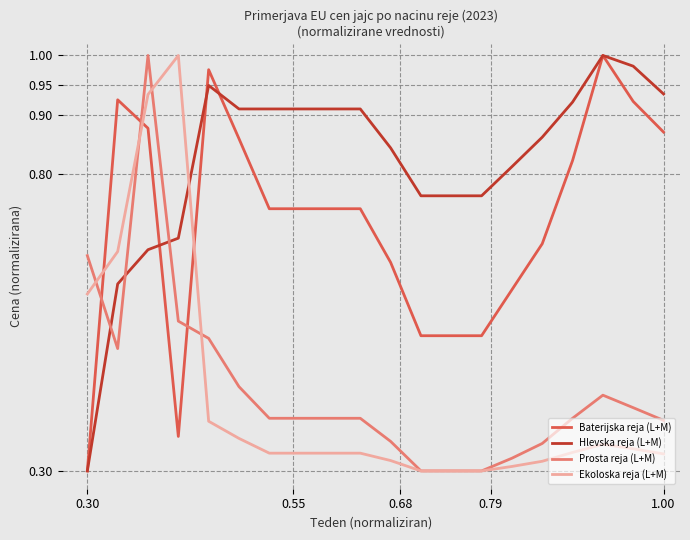

Does the chart display data point markers on the line(s)?

No